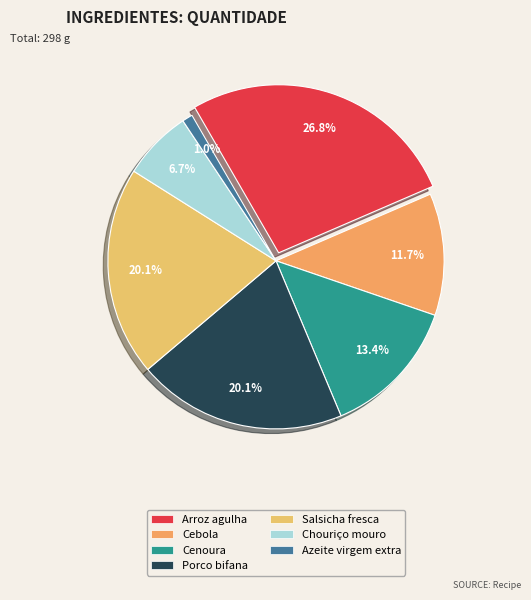

What percentage is the Porco bifana slice, to the nearest percent?

20%